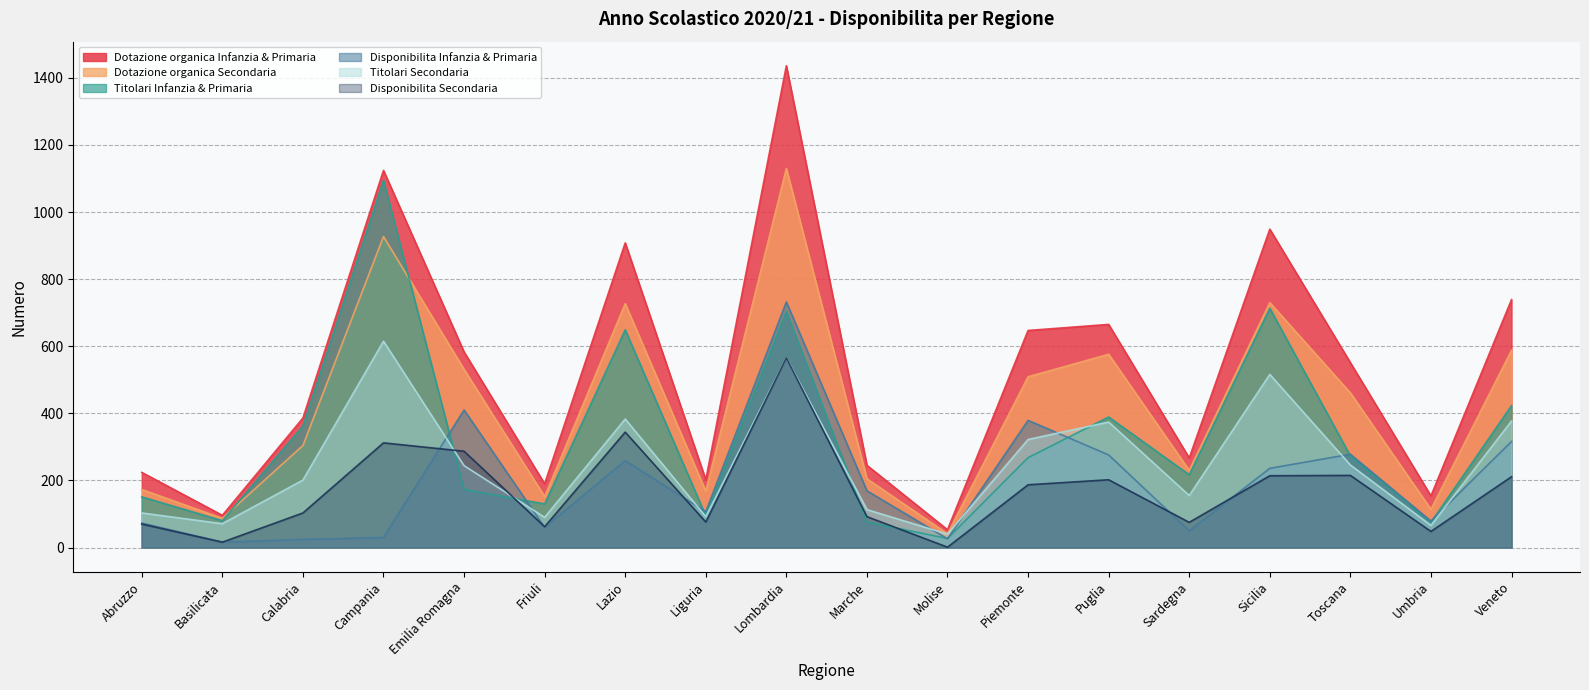

True or false: Disponibilita Secondaria has more than 1 points higher than both neighbors.

True